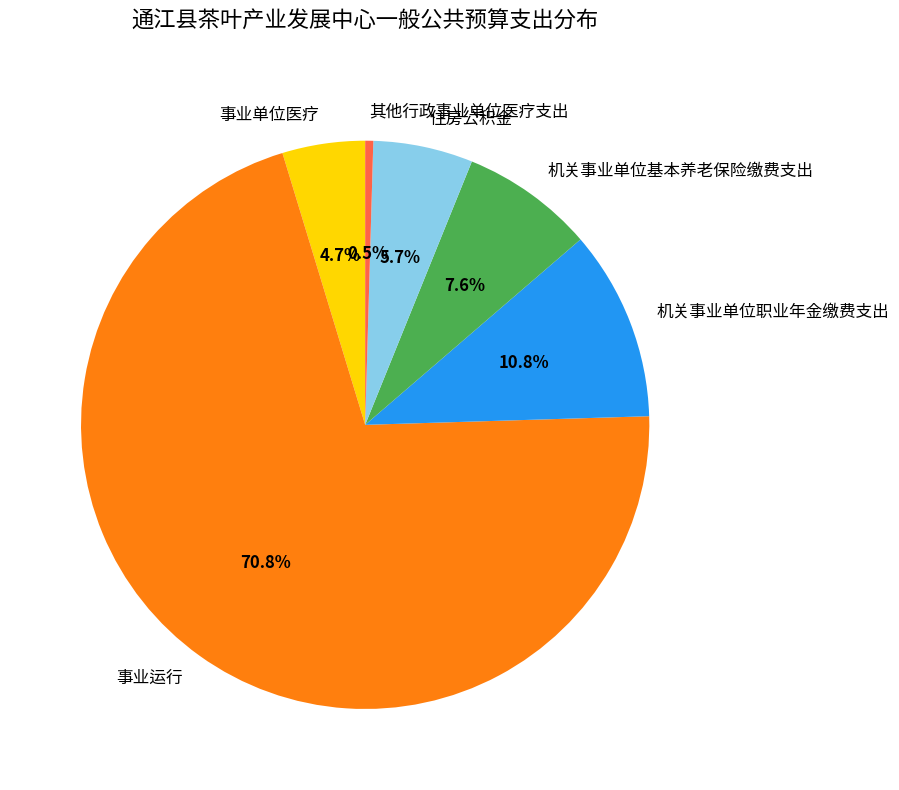

What is the smallest slice in the pie chart?

其他行政事业单位医疗支出